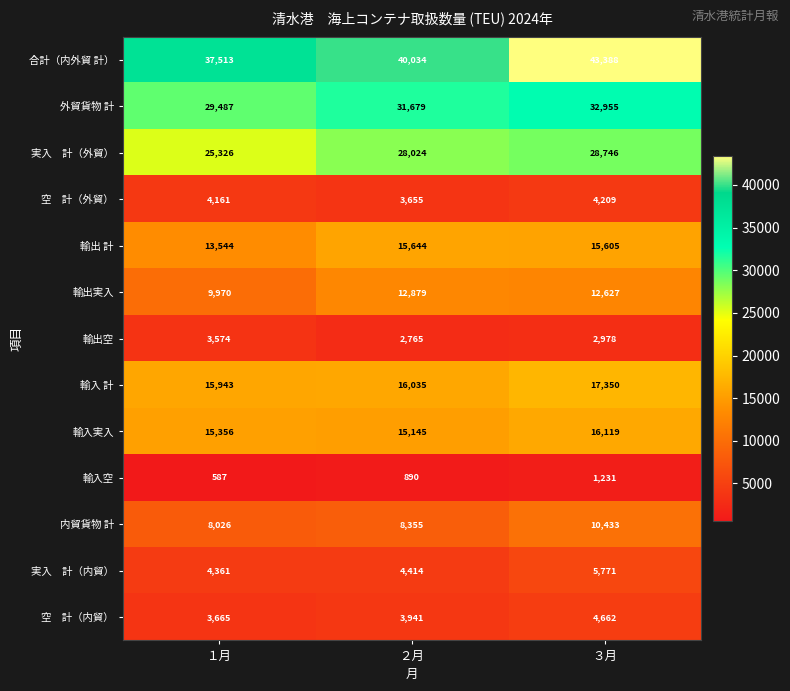

The 輸入空 series shows 597 at ２月. True or false?

False